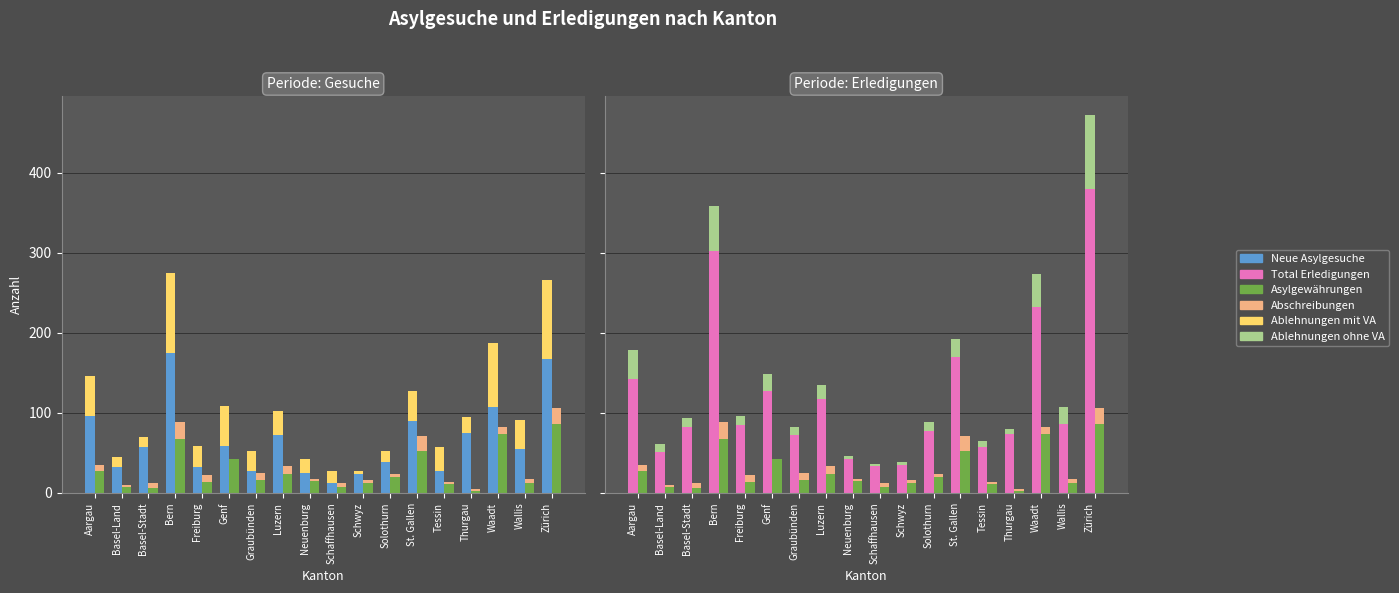

At which category is the sum across all series the highest?

Zürich